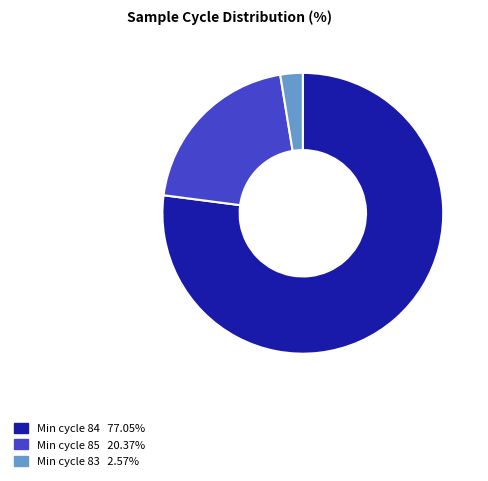

Is there any slice that represents more than half of the pie?

Yes